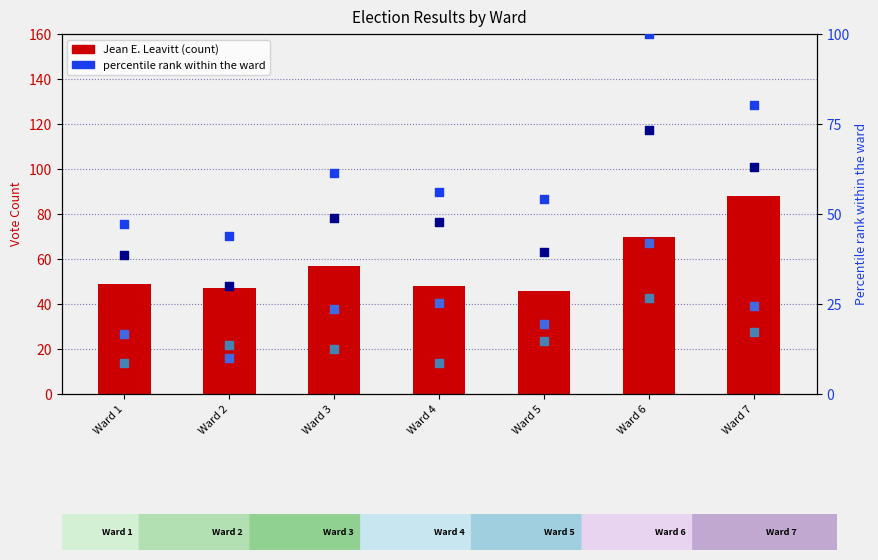

At which category is the sum across all series the highest?

Ward 6